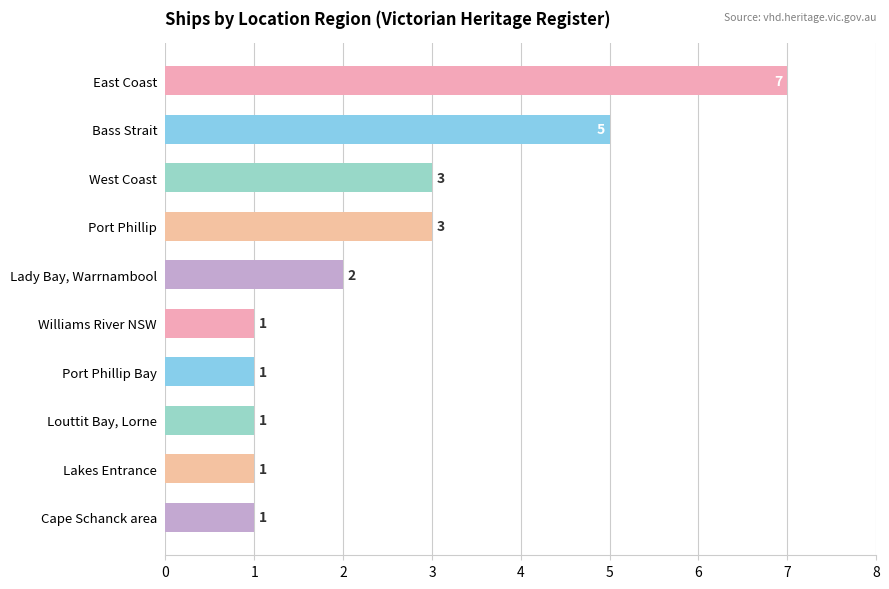

True or false: the data shows 10 at East Coast.

False